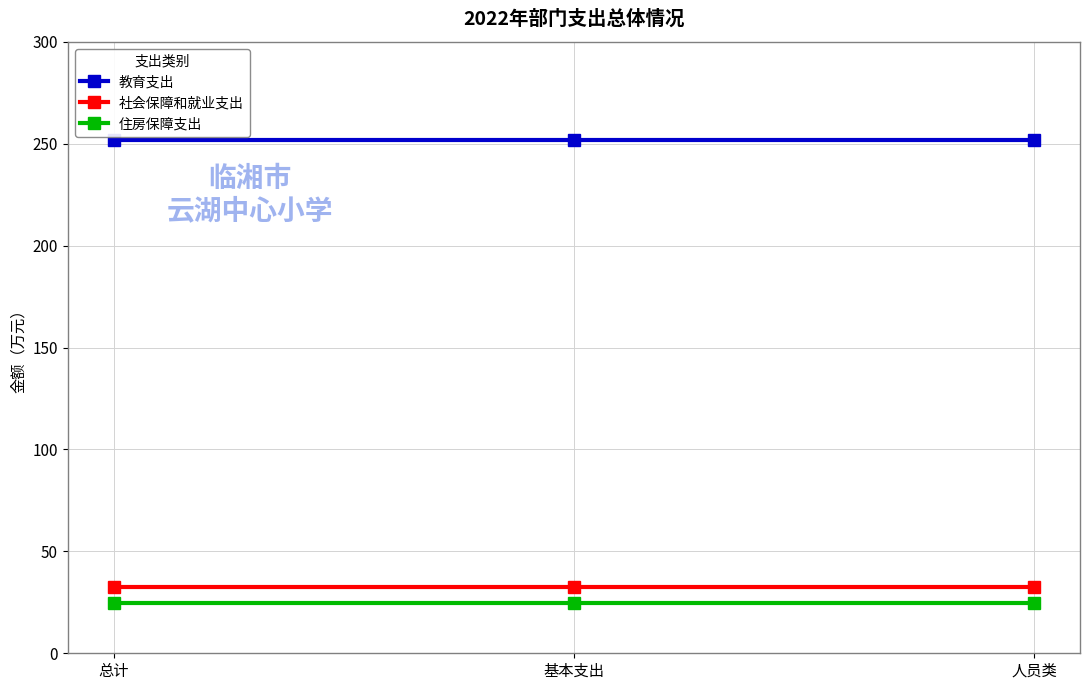

What is the lowest value of the 住房保障支出 series?

24.5